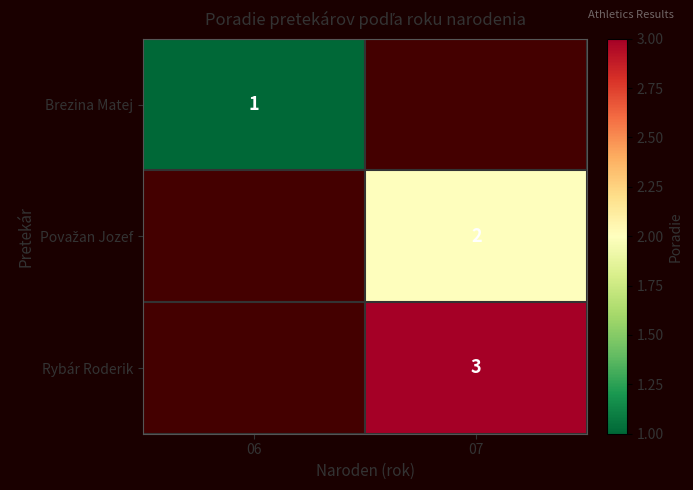

The value of Rybár Roderik at 07 is 3. True or false?

True